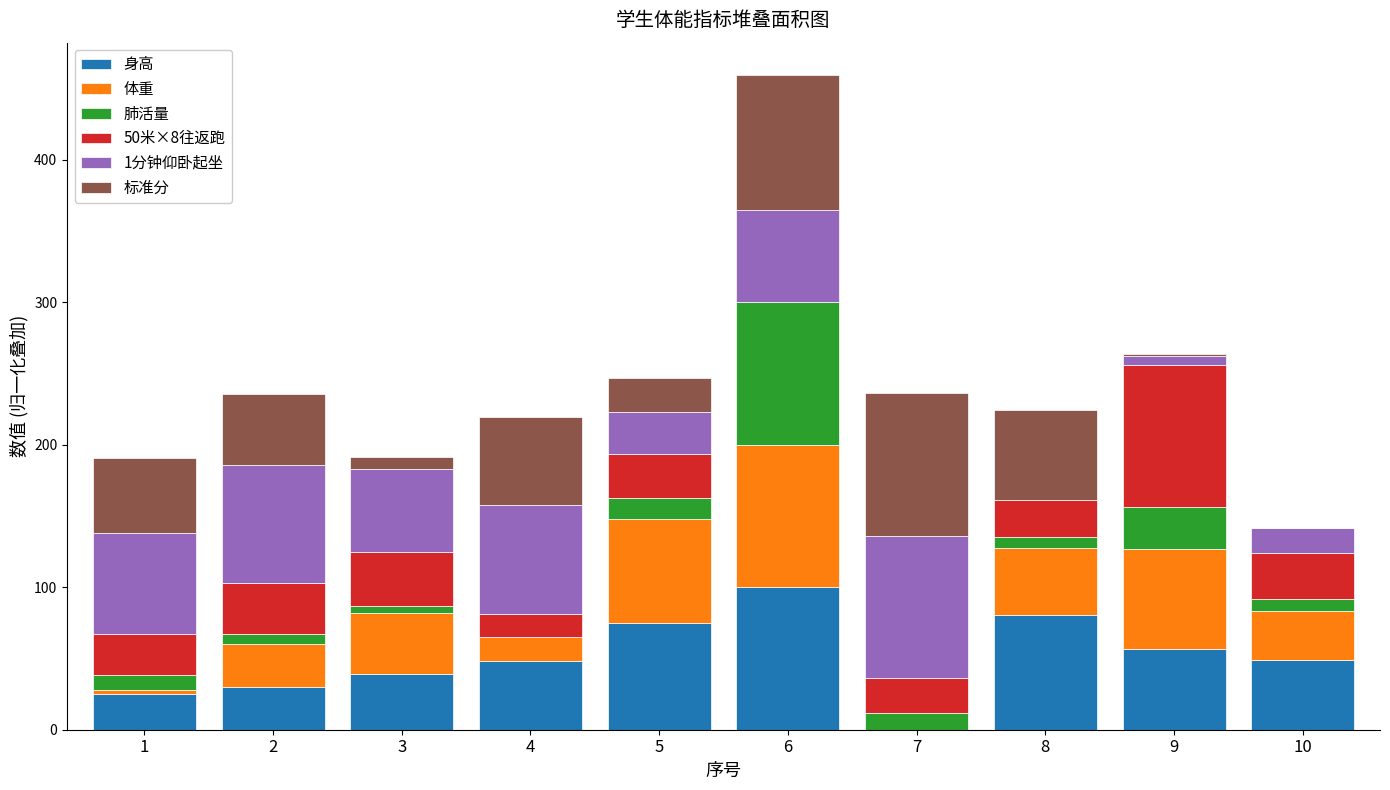

How many distinct data groups are displayed?

6